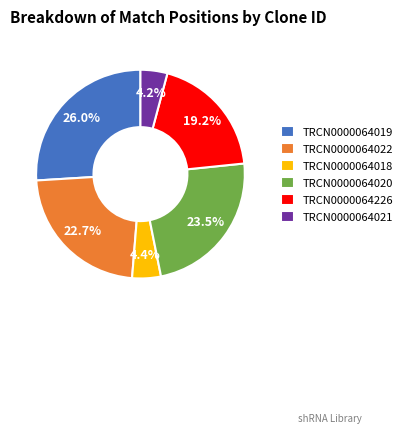

How many slices are in this pie chart?

6